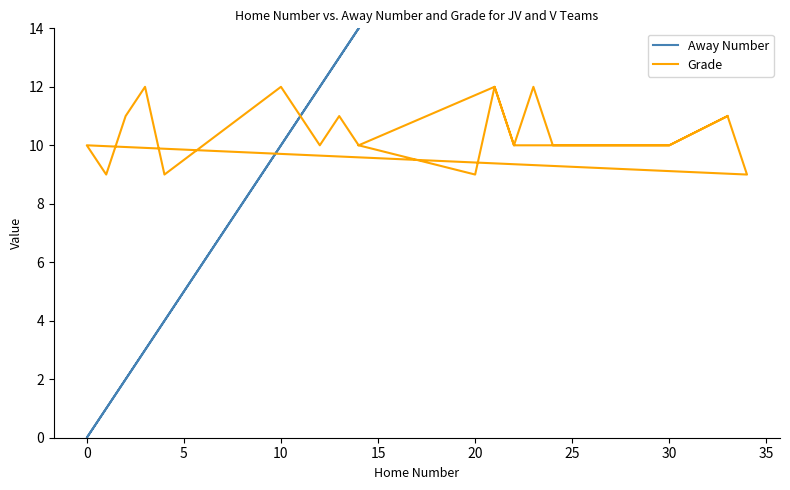

At how many categories does at least one series exceed 22?

7